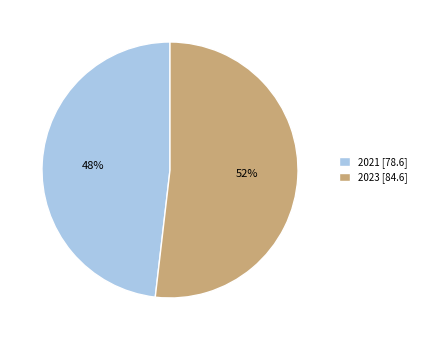

To the nearest percent, what is the combined percentage of 2021 and 2023?

100%